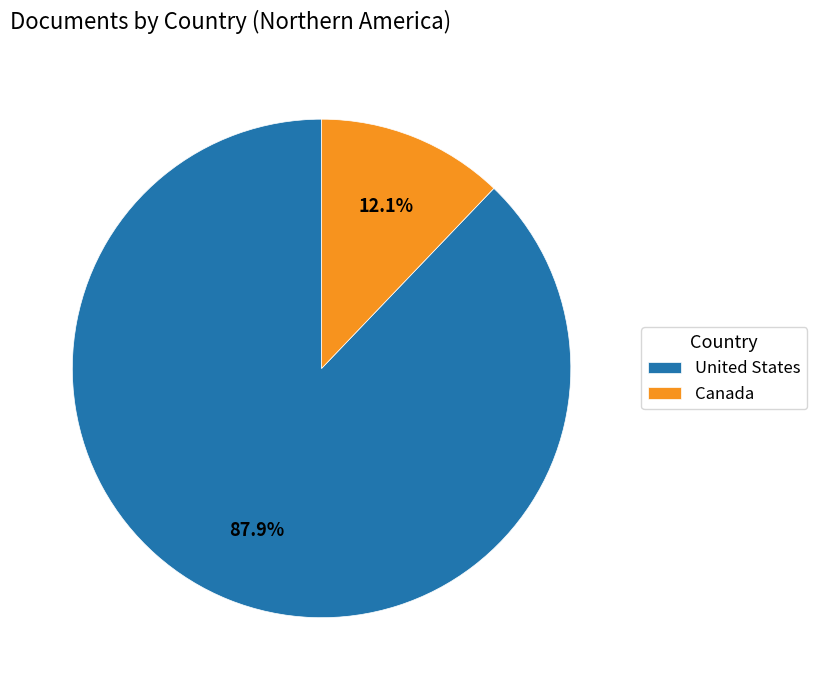

To the nearest percent, what percentage of the pie is United States?

88%